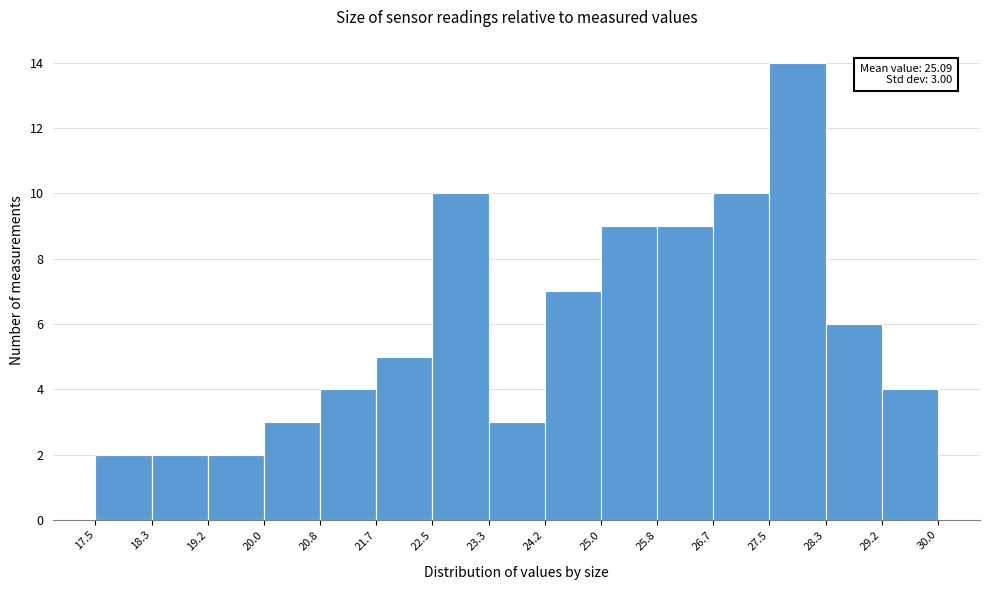

Which range on the x-axis has the tallest bar?

27.5 to 28.3